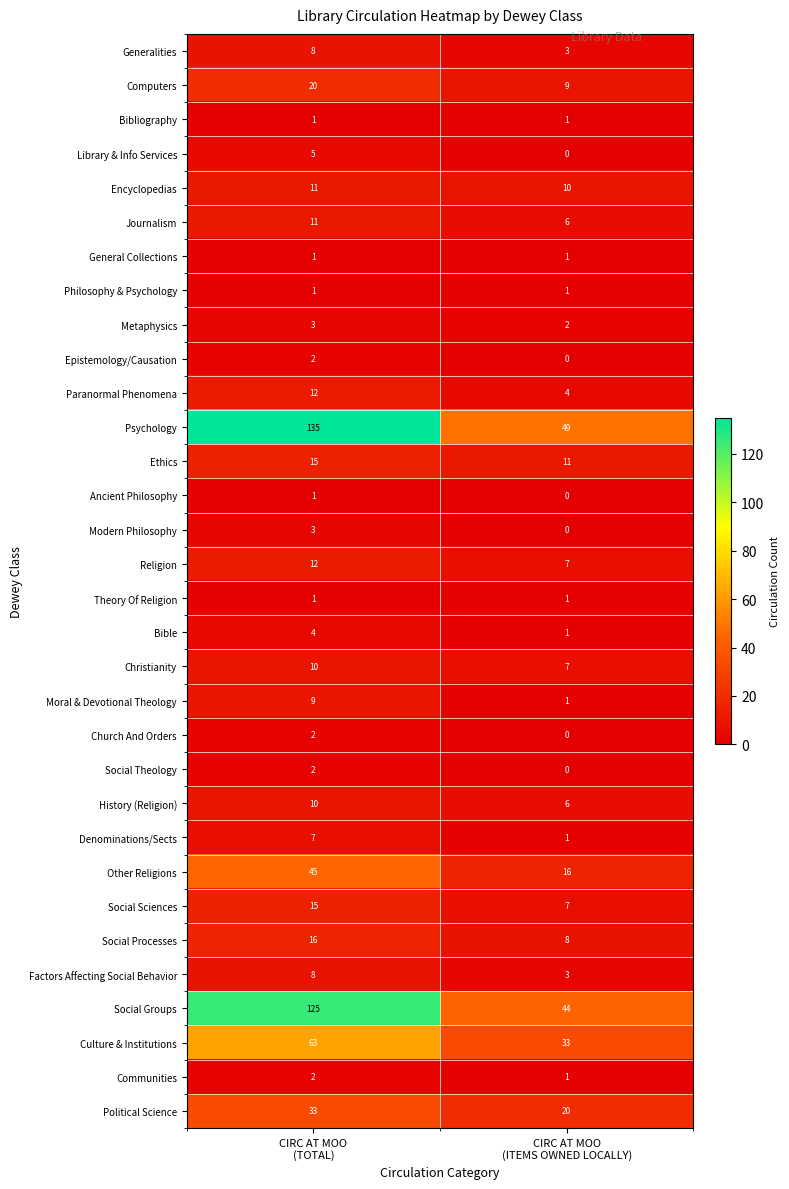

How many series are shown in this chart?

32